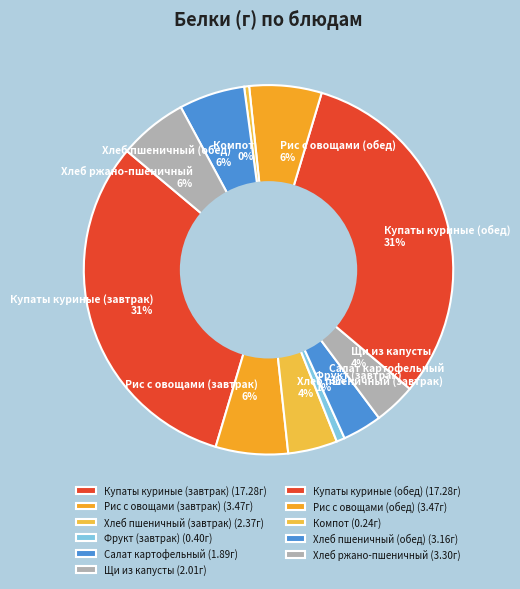

To the nearest percent, what is the average slice percentage?

9%